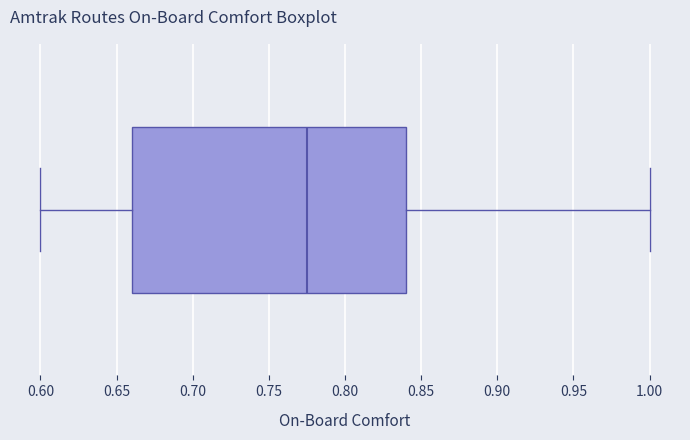

Read this box plot against the x-axis: the position of the median line, the range covered by the box, and the ends of both whiskers. The values are not printed on the chart, so give them approximately, as read against the axis.

median 0.775, box 0.660 to 0.840, whiskers 0.600 to 1.000